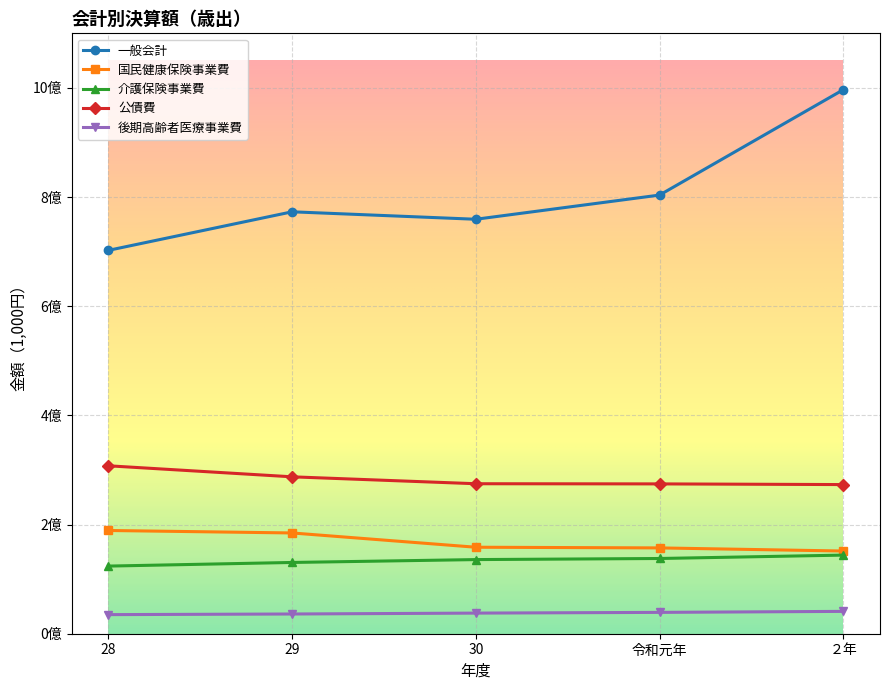

Between 29 and ２年, which series saw the biggest shift?

一般会計